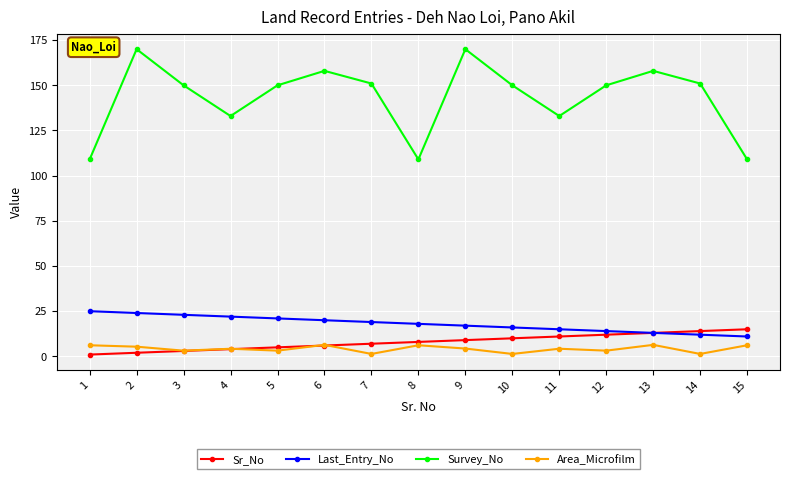

What is the difference between the Last_Entry_No values at 15 and 13?

2.0